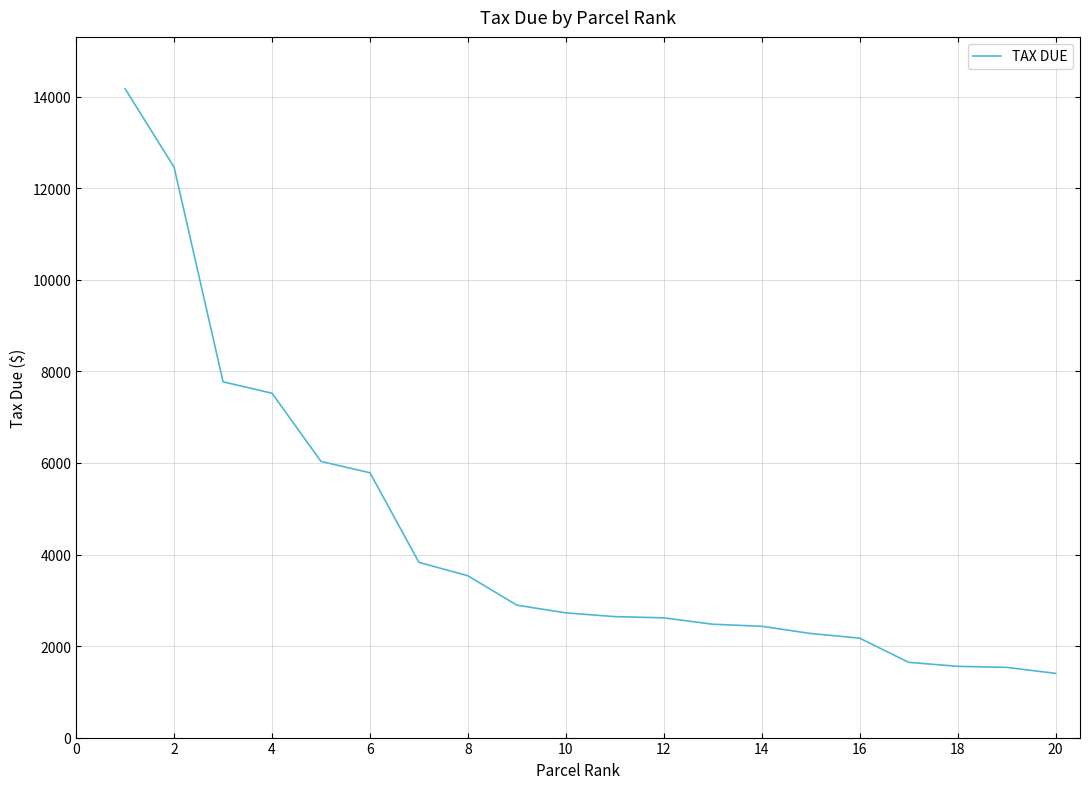

What is the minimum value shown in the chart?

1403.3